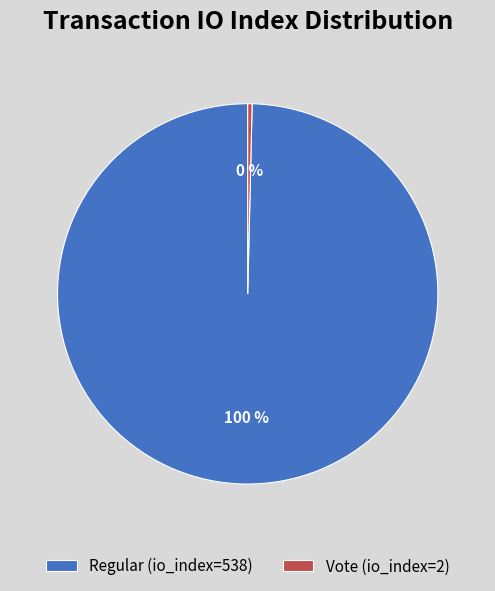

Is it true that Vote (io_index=2) is 11% of the pie?

False